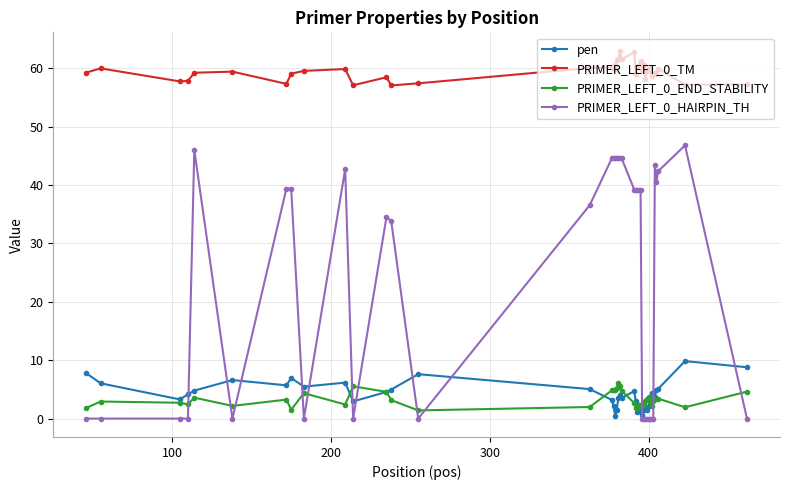

Which series has the largest range (max minus min)?

PRIMER_LEFT_0_HAIRPIN_TH